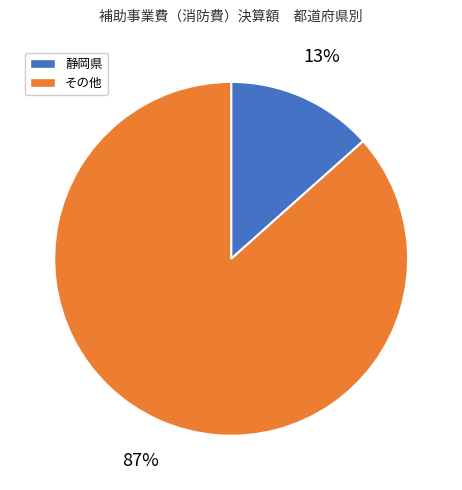

Does any single category account for the majority?

Yes